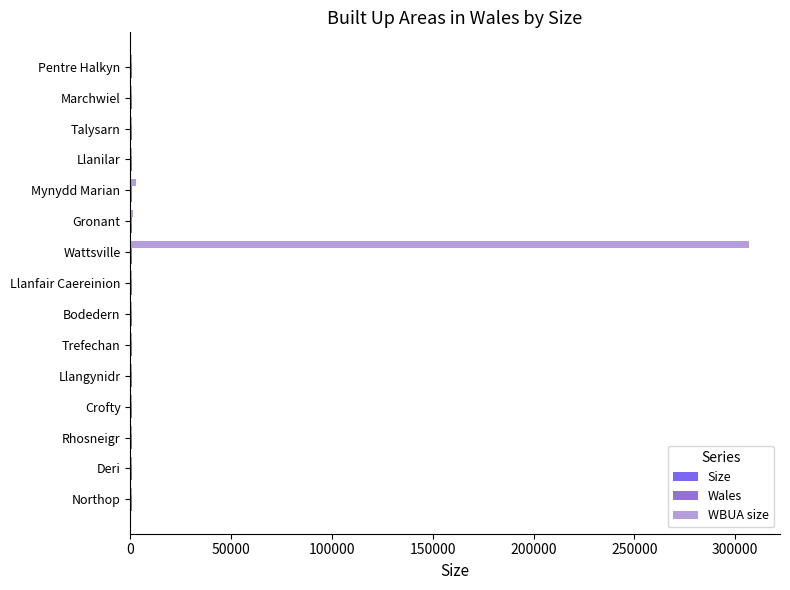

How many values in the WBUA size series are below 1055?

7